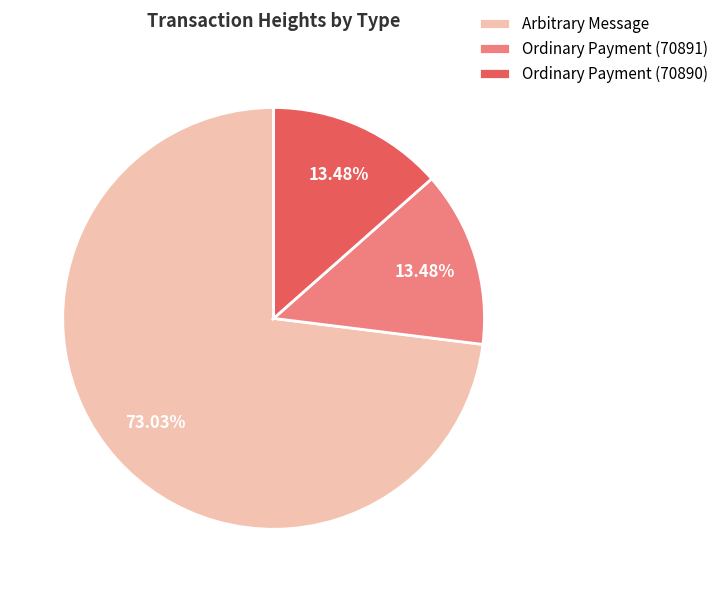

To the nearest percent, what percentage of the pie is Arbitrary Message?

73%